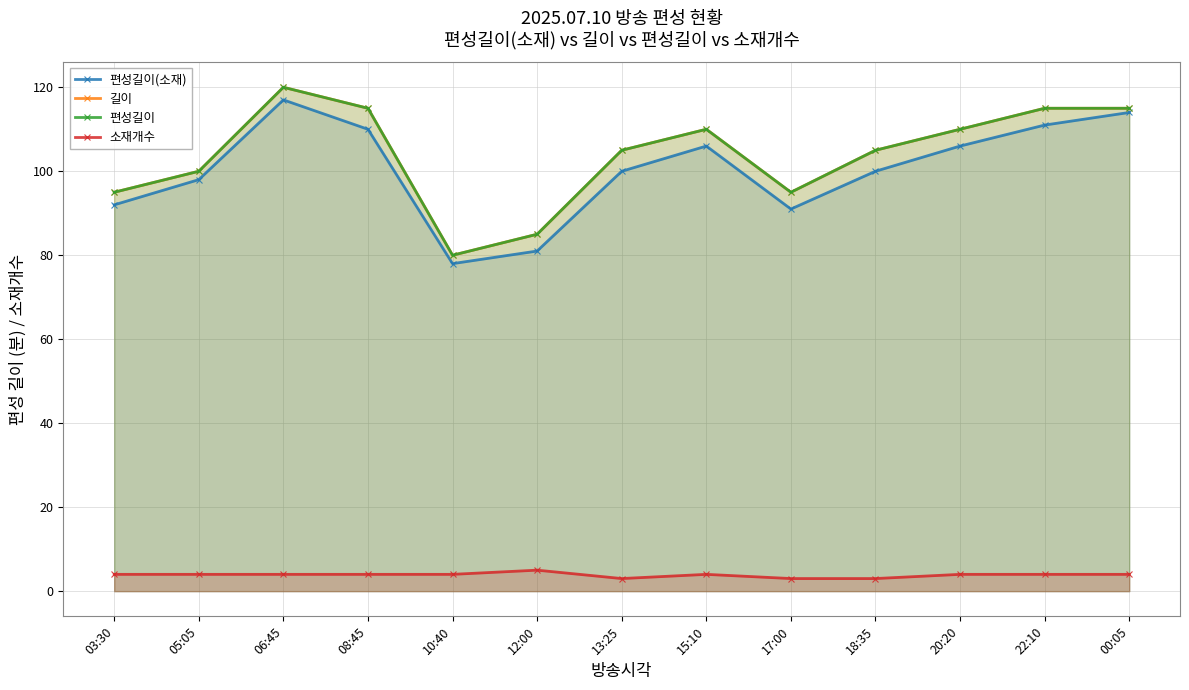

What is the approximate value of 편성길이(소재) at 17:00?

91